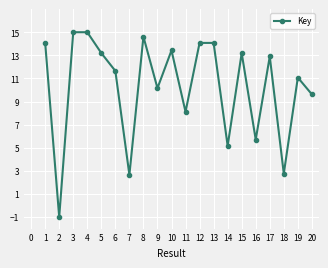

Reading left to right, extract all data points from this chart.

1=14.1	2=-1.0	3=15.0	4=15.0	5=13.2	6=11.6	7=2.7	8=14.6	9=10.2	10=13.4	11=8.1	12=14.1	13=14.1	14=5.2	15=13.2	16=5.7	17=12.9	18=2.8	19=11.1	20=9.6